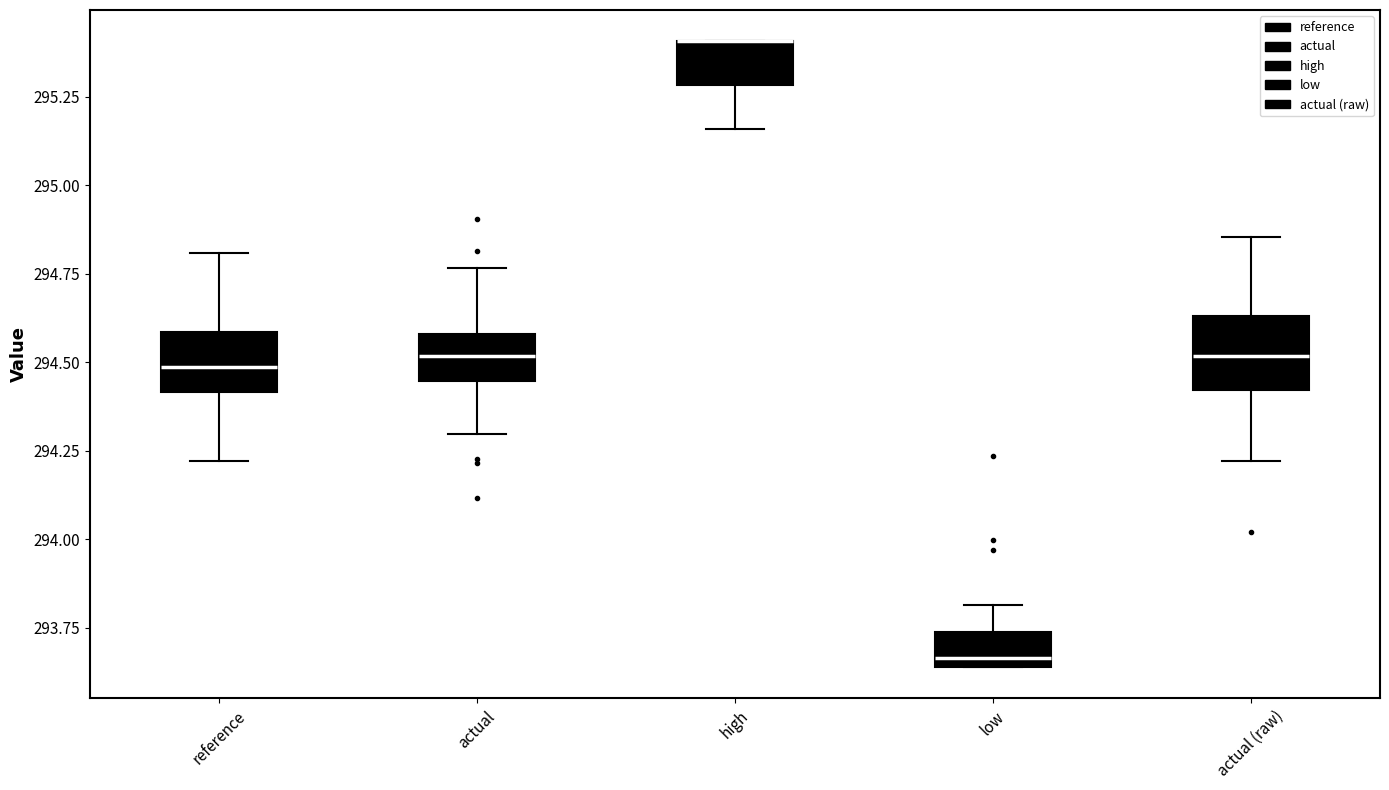

Reading left to right, read every box against the y-axis: the position of its median line, the range the box covers, and the ends of its whiskers. The values are not printed on the chart, so give them approximately, as read against the axis.

reference: median 294.50, box 294.40 to 294.60, whiskers 294.20 to 294.80
actual: median 294.50, box 294.45 to 294.60, whiskers 294.30 to 294.75
high: median 295.40 (drawn on the box's upper edge), box 295.30 to 295.40, whiskers 295.15 to 295.40
low: median 293.65 (just above the box's lower edge), box 293.65 to 293.75, whiskers 293.65 to 293.80
actual (raw): median 294.50, box 294.40 to 294.65, whiskers 294.20 to 294.85